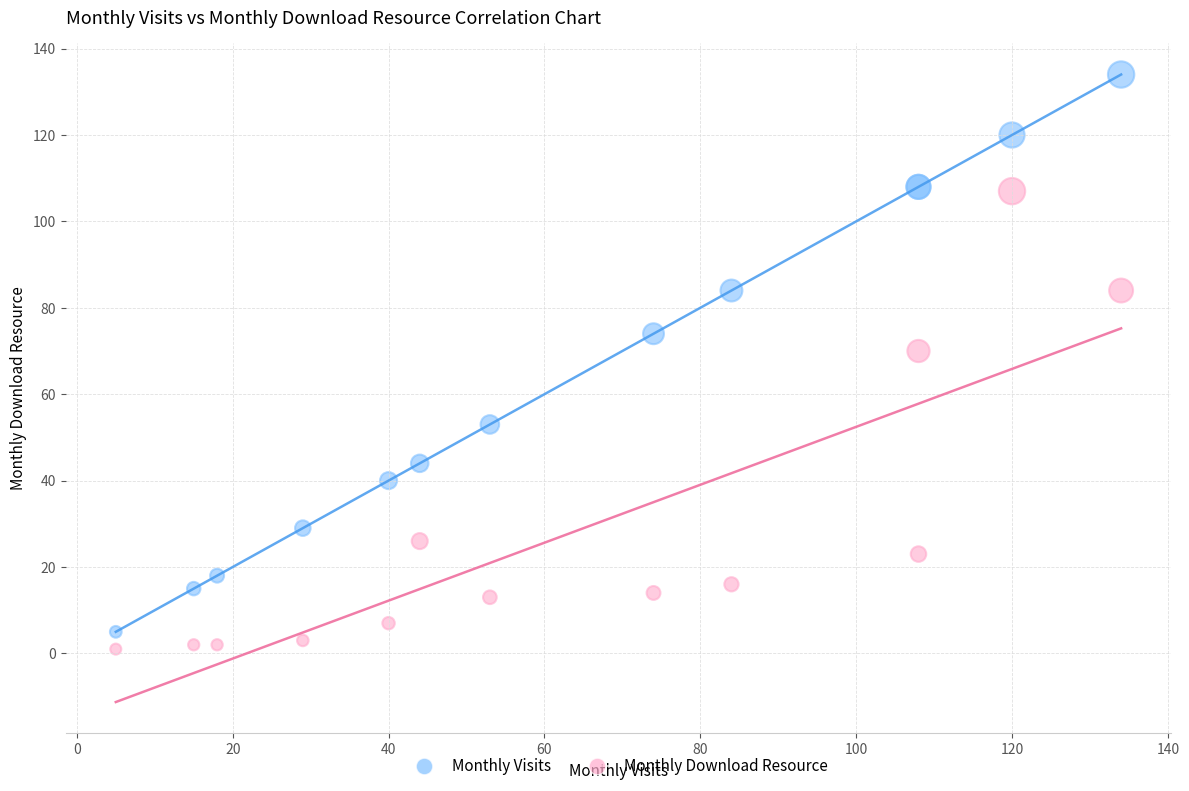

What are all the series names shown in the legend?

Monthly Visits, Monthly Download Resource